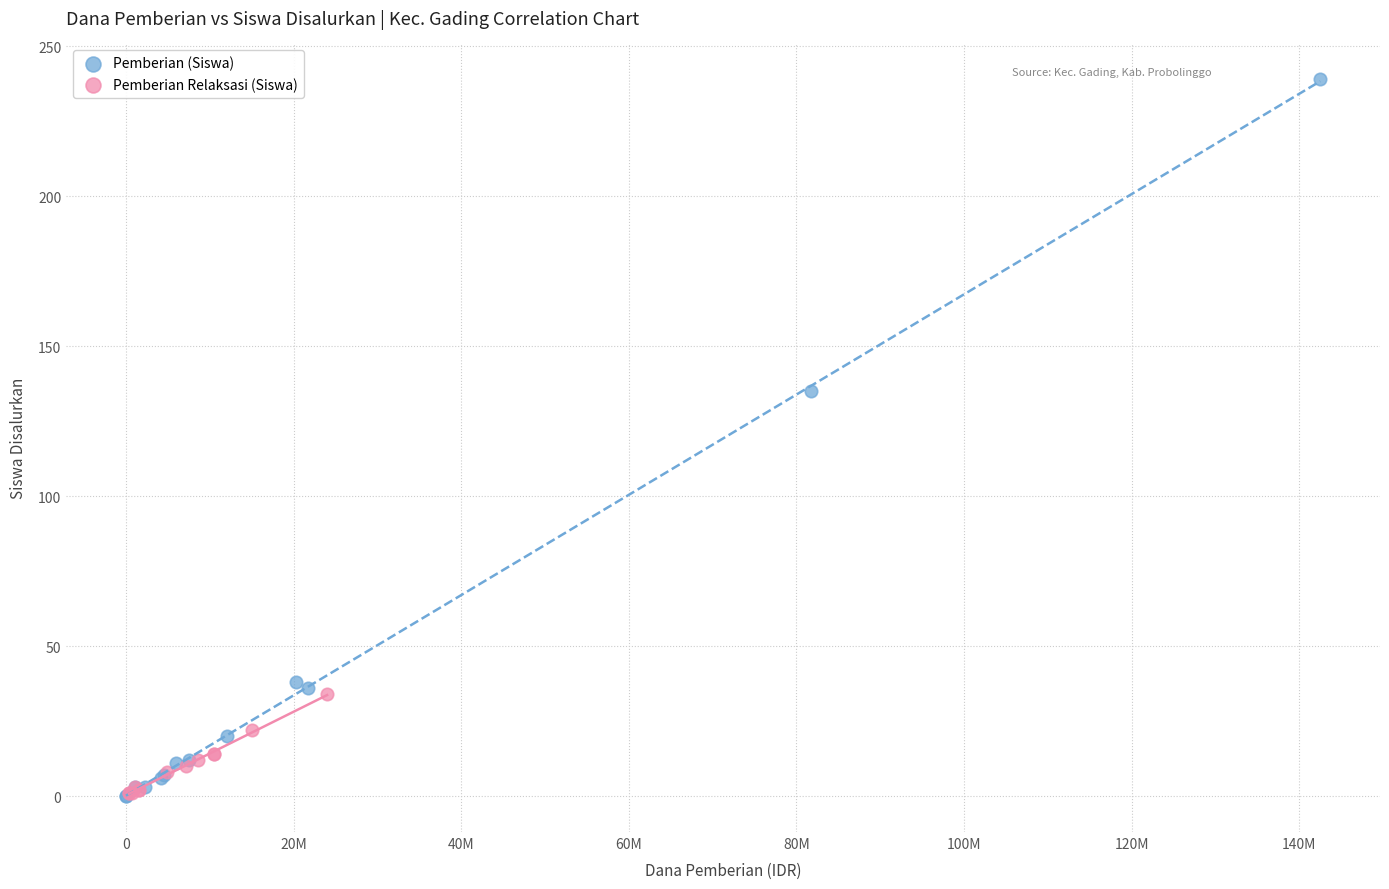

Which series has the widest spread of Y values?

Pemberian (Siswa)